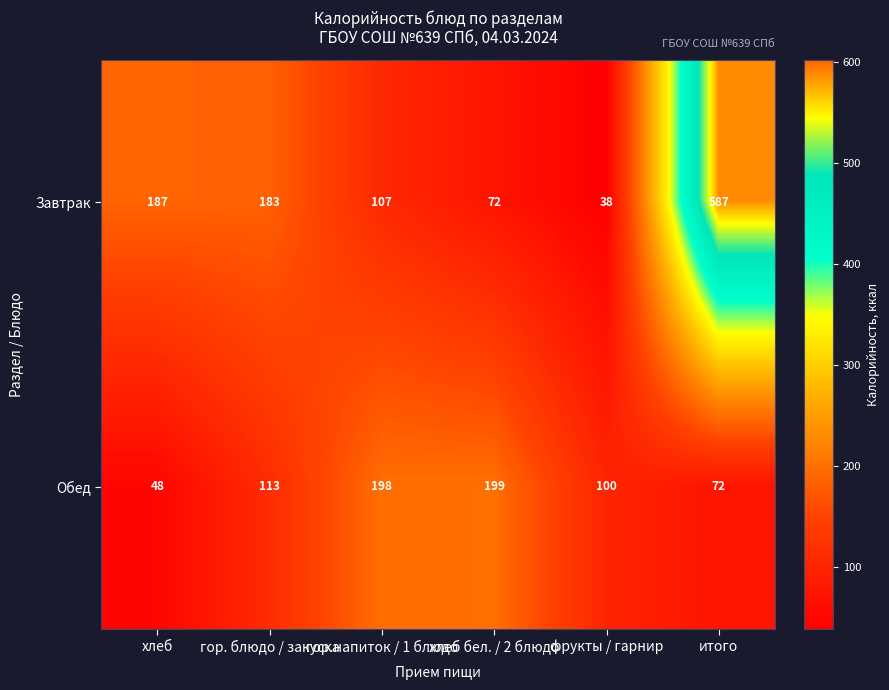

Is it true that Завтрак equals 72 at хлеб бел. / 2 блюдо?

True